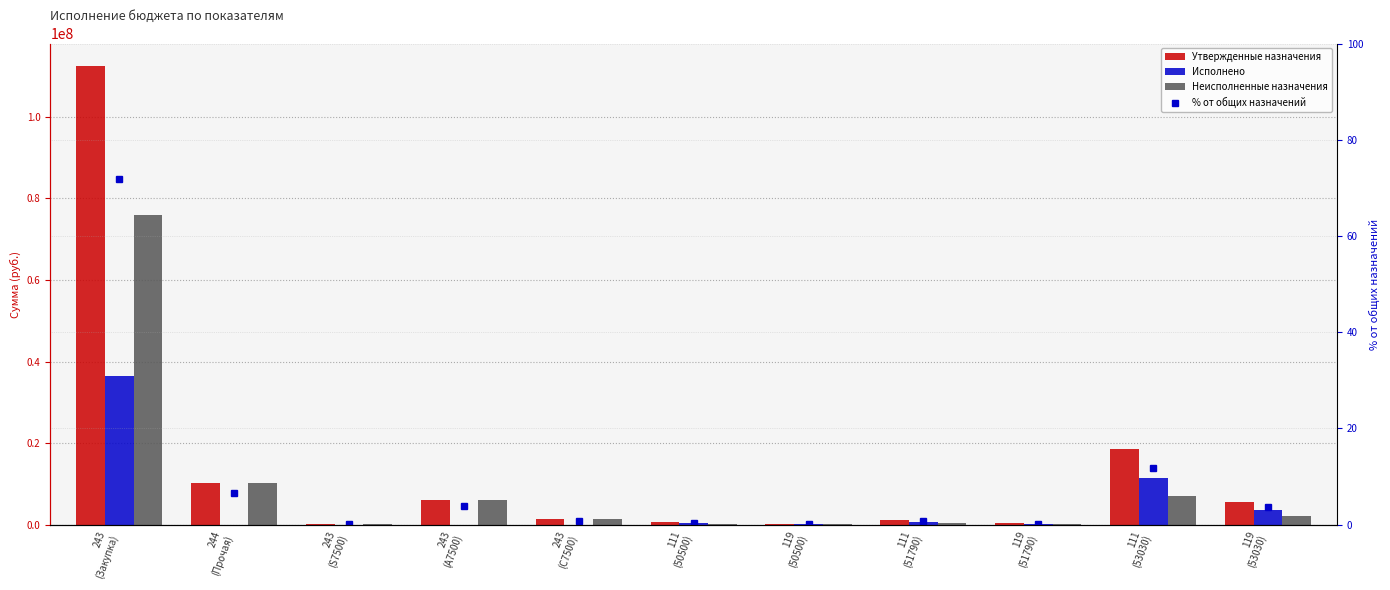

What position from the left is 119
(51790)?

9